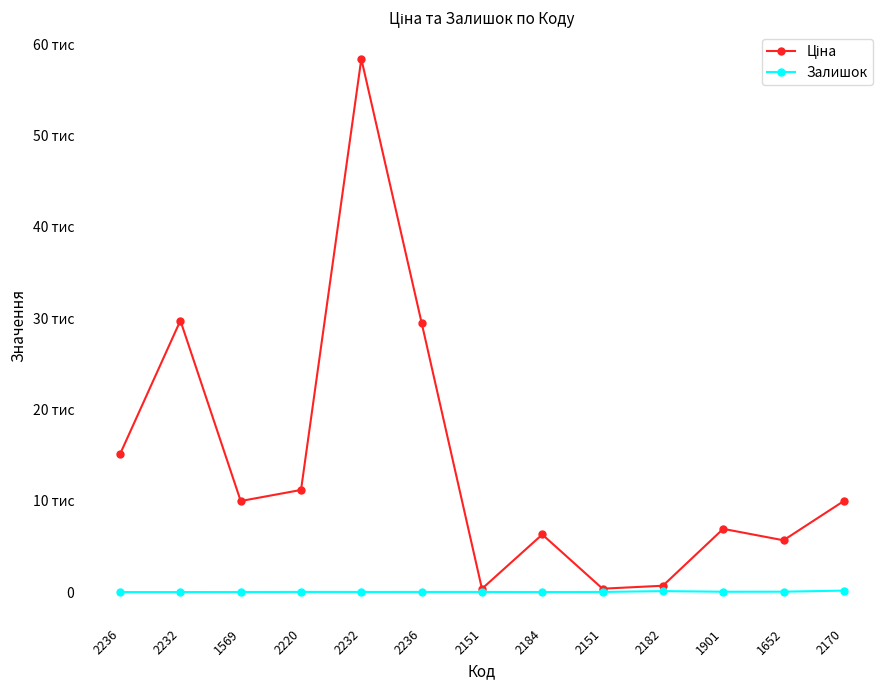

How many interior local valleys does the Залишок series have?

3